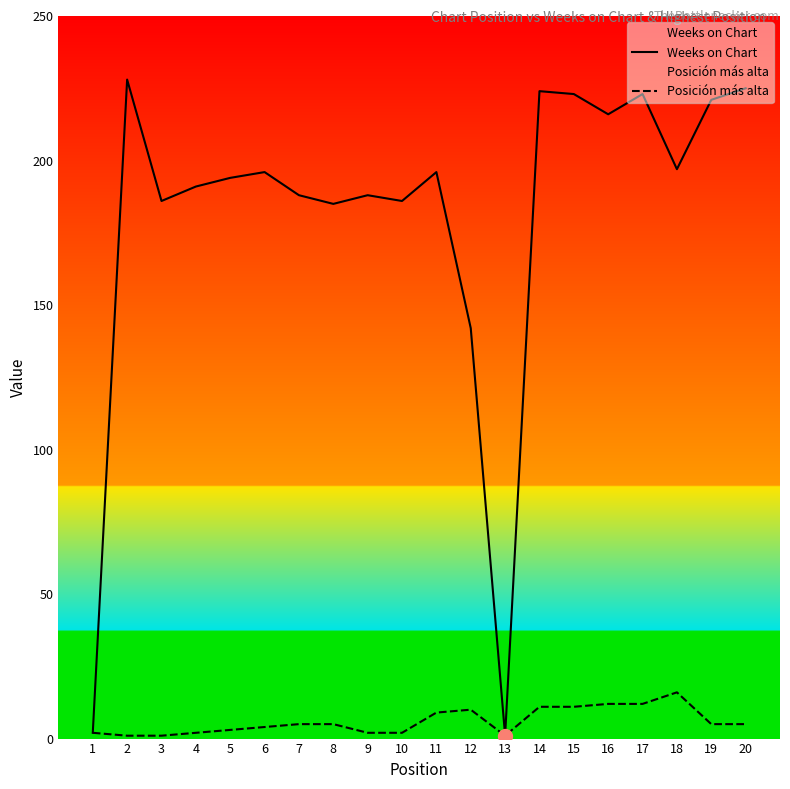

At which label does Posición más alta reach its peak?

18